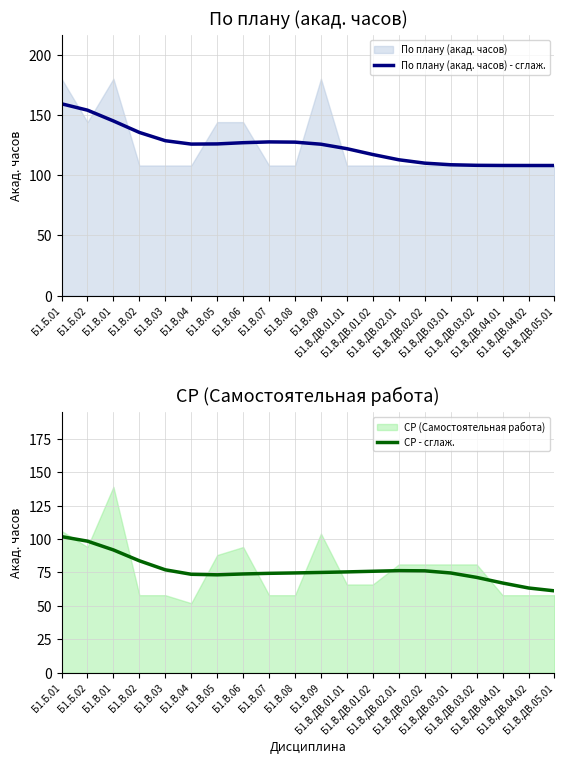

True or false: СР - сглаж. and По плану (акад. часов) - сглаж. intersect in this chart.

False